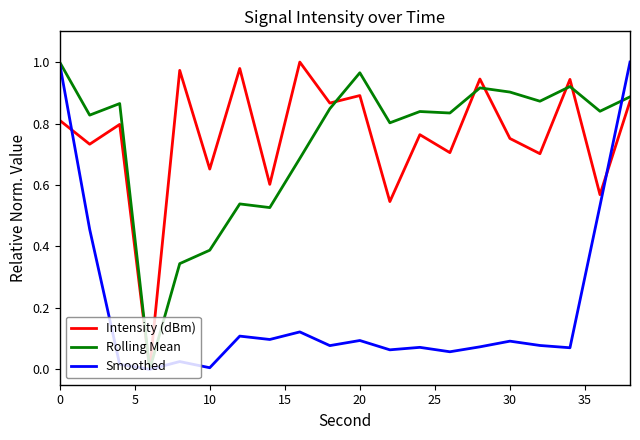

At how many categories does at least one series exceed 0?

19